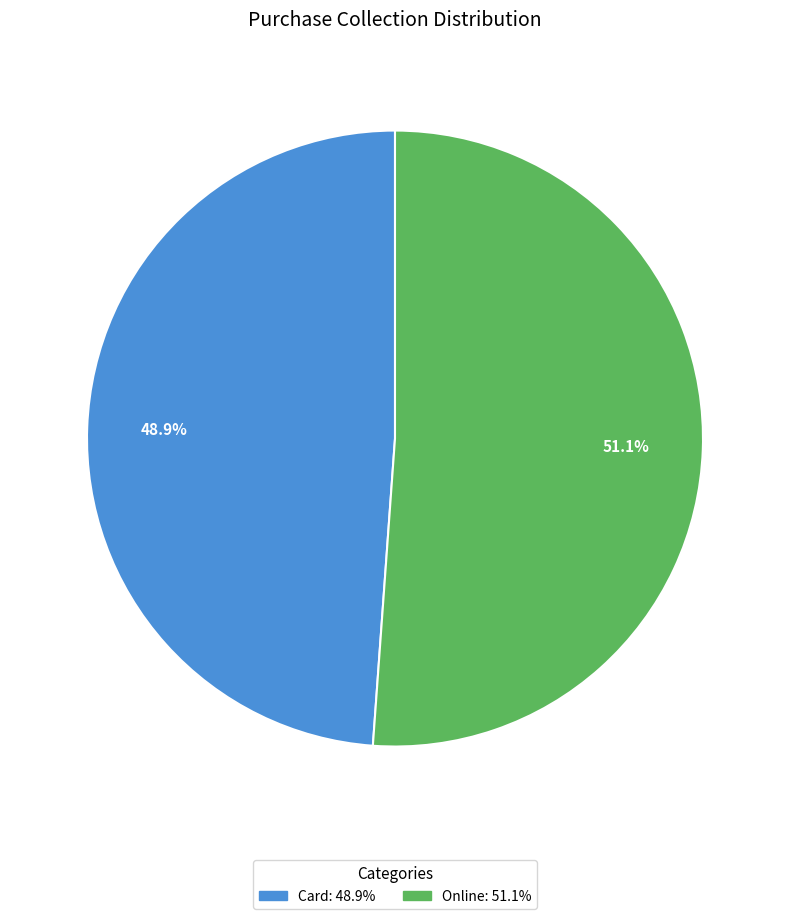

Rank the categories by value from highest to lowest.

Online, Card